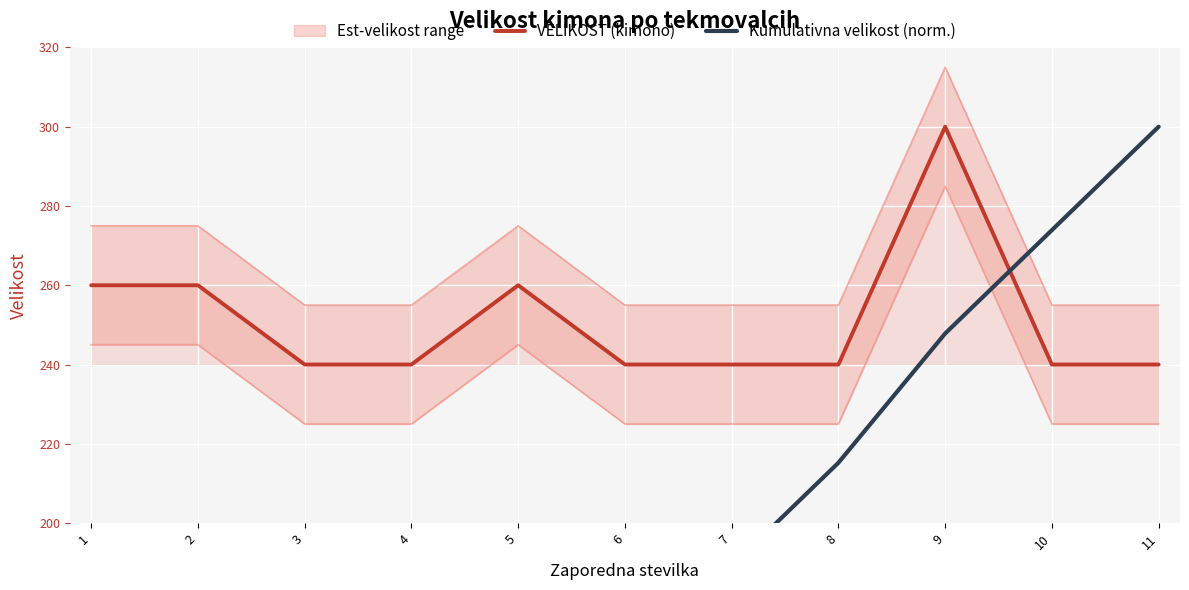

At which label does Kumulativna velikost (norm.) reach its minimum?

1